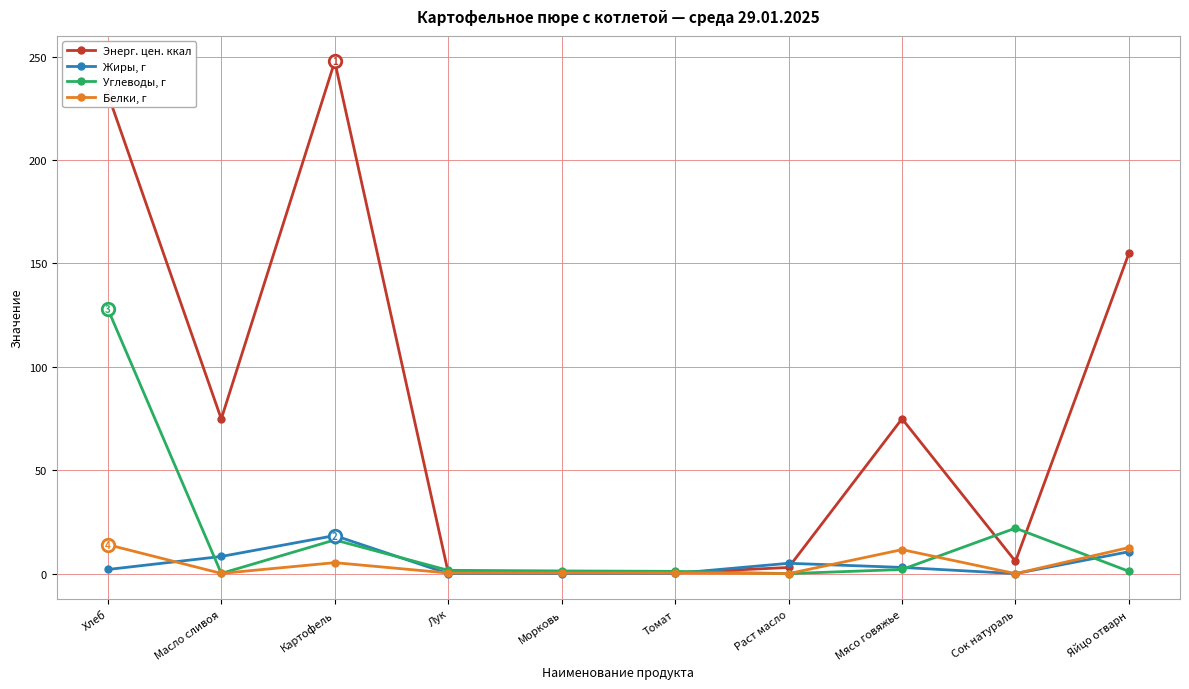

At which category does the chart reach its peak across all series?

Картофель